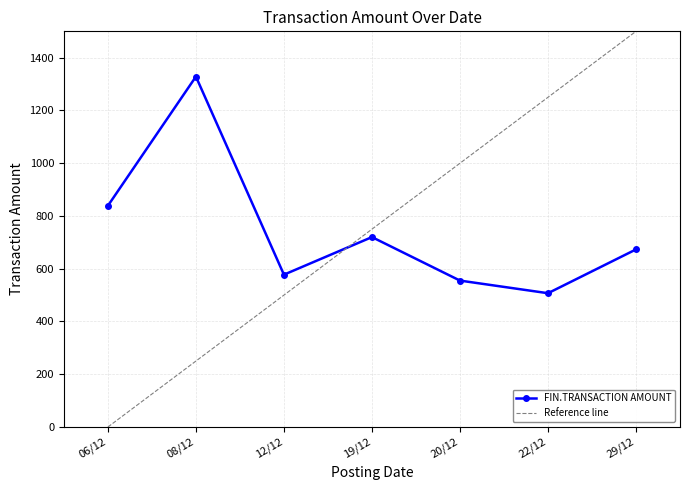

At which category does the data reach its first local peak?

08/12